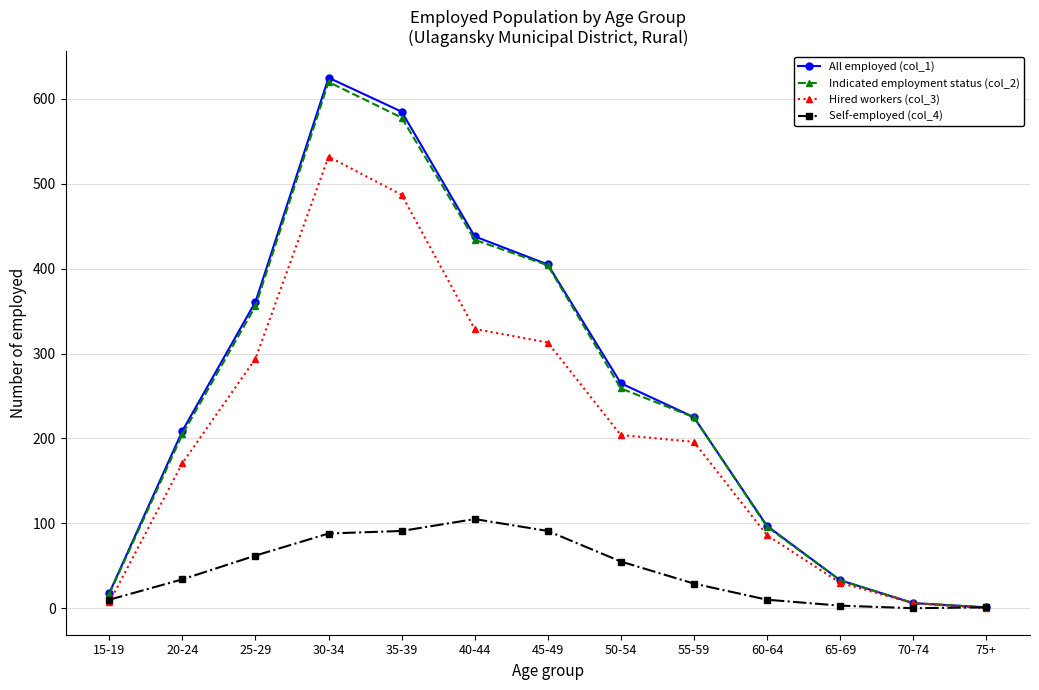

Between 15-19 and 25-29, which series saw the biggest shift?

All employed (col_1)